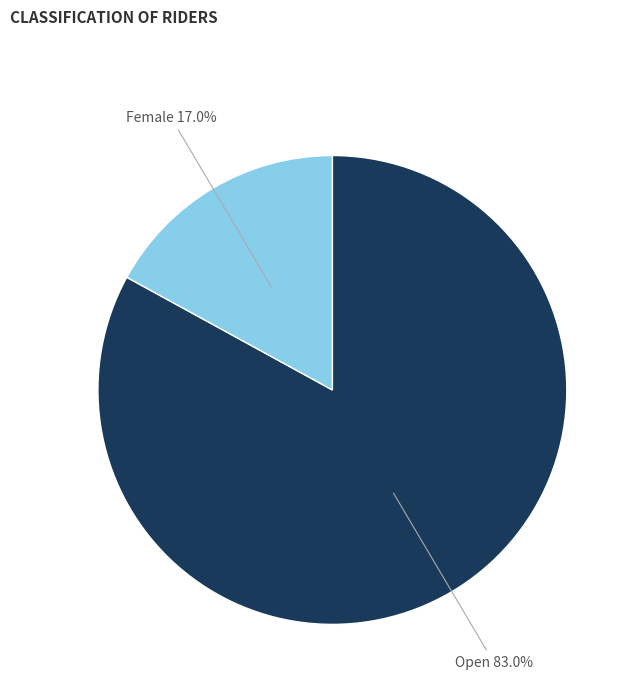

Between Open and Female, which is larger?

Open